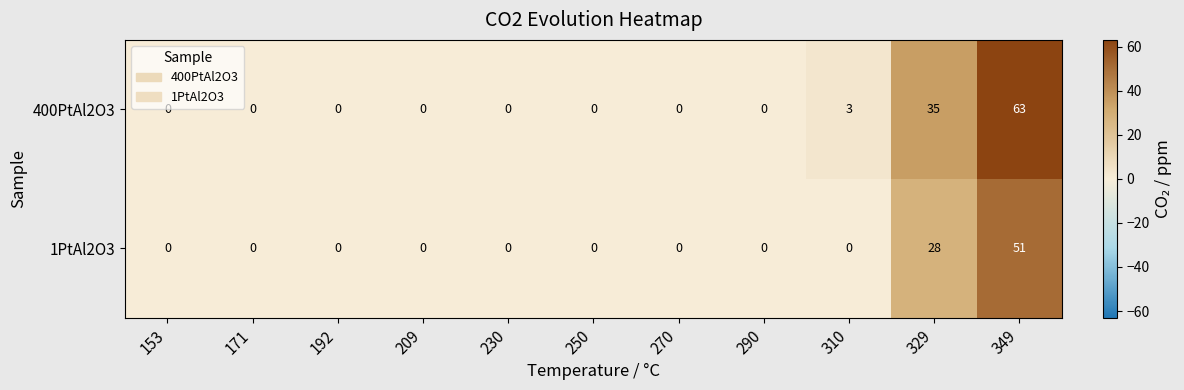

Rank the series by their maximum value, from highest to lowest.

400PtAl2O3, 1PtAl2O3